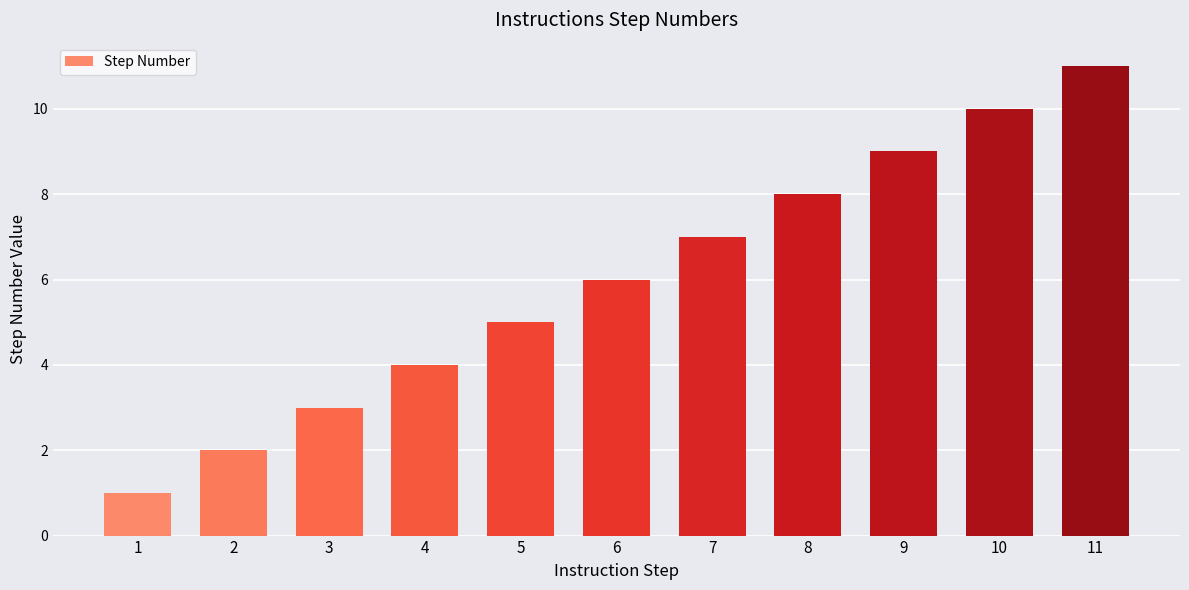

What is the ratio of the value at 8 to the value at 9?

0.9